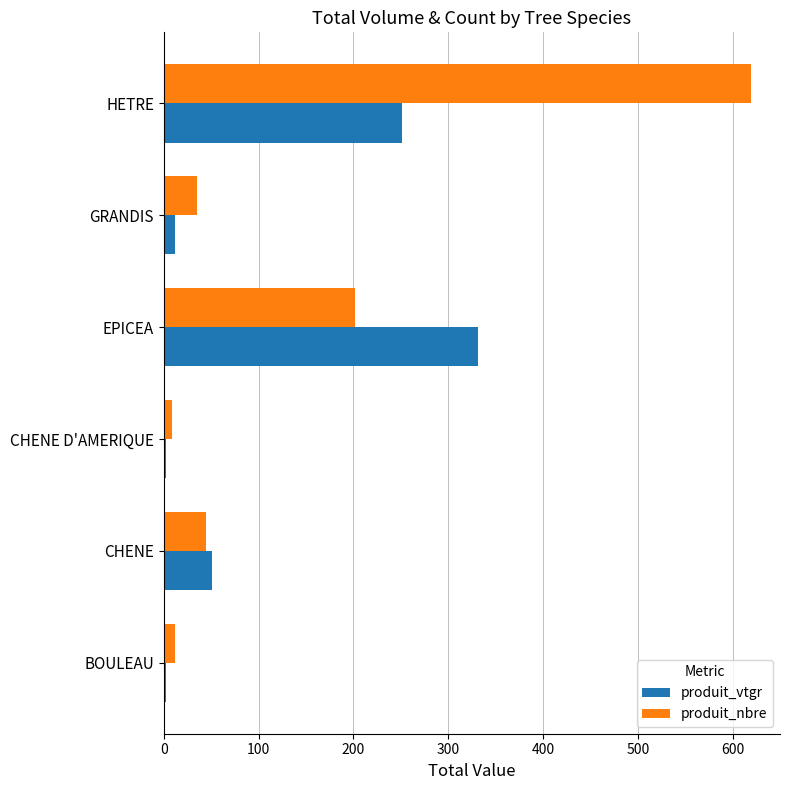

What is the average value of the produit_vtgr series?

108.4